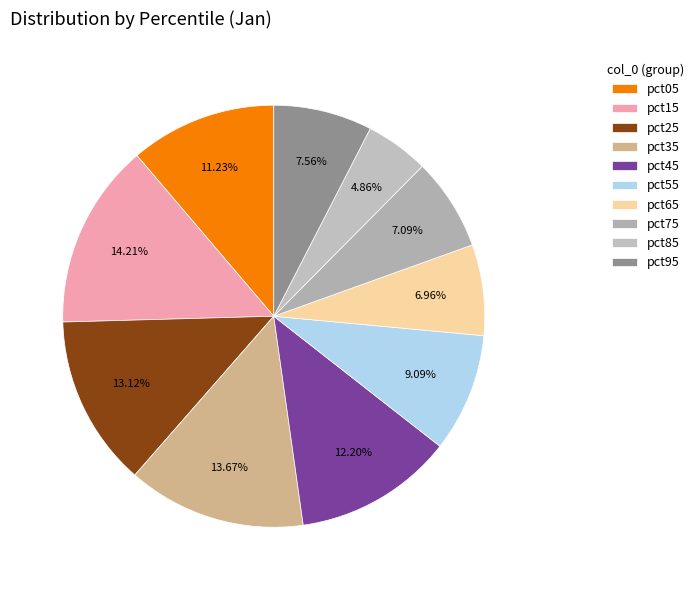

Is it true that pct65 is 1% of the pie?

False